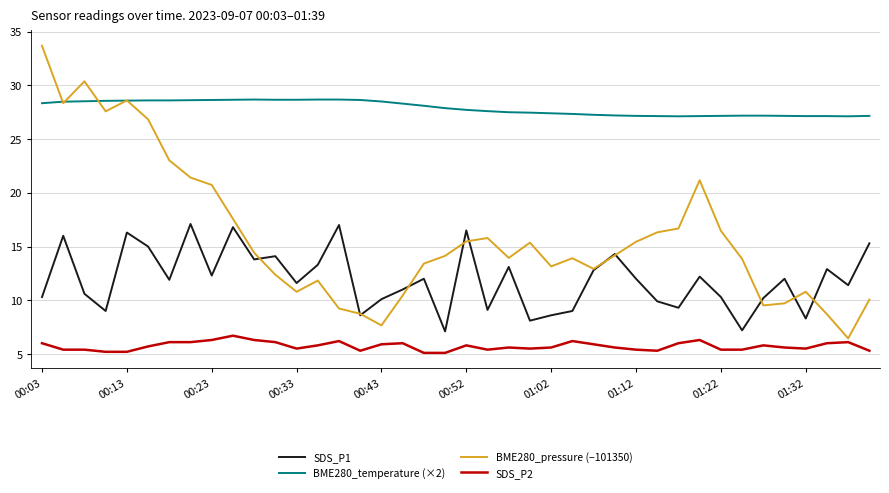

After their last crossing, which series has the higher values: SDS_P1 or BME280_pressure (−101350)?

SDS_P1